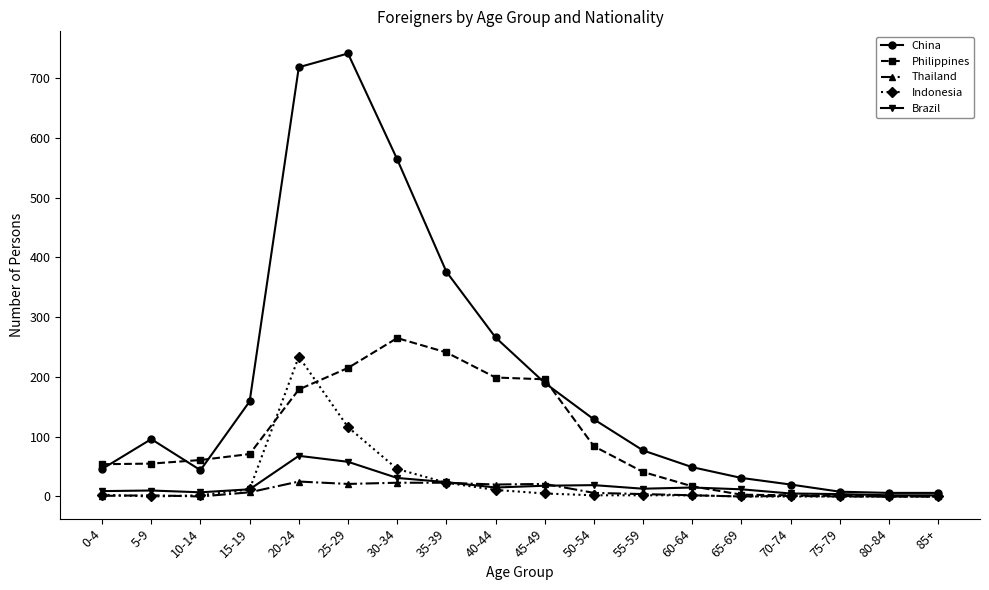

True or false: Thailand has more than 2 interior local peaks.

True